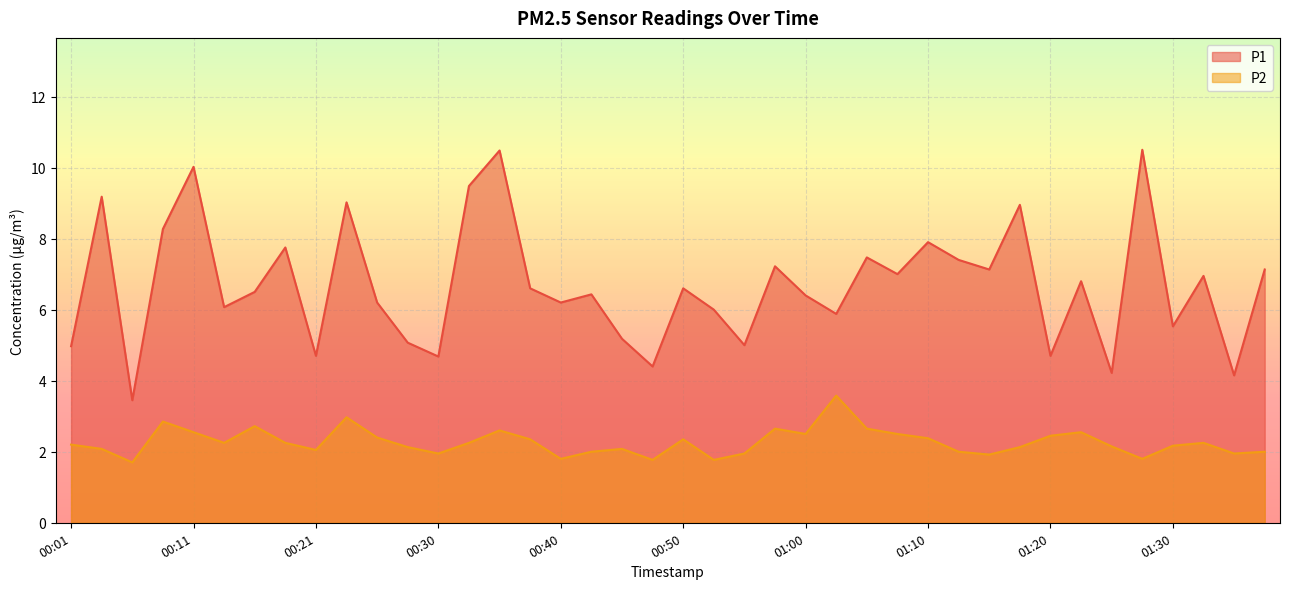

What value does the P2 series have at 00:58?

2.6